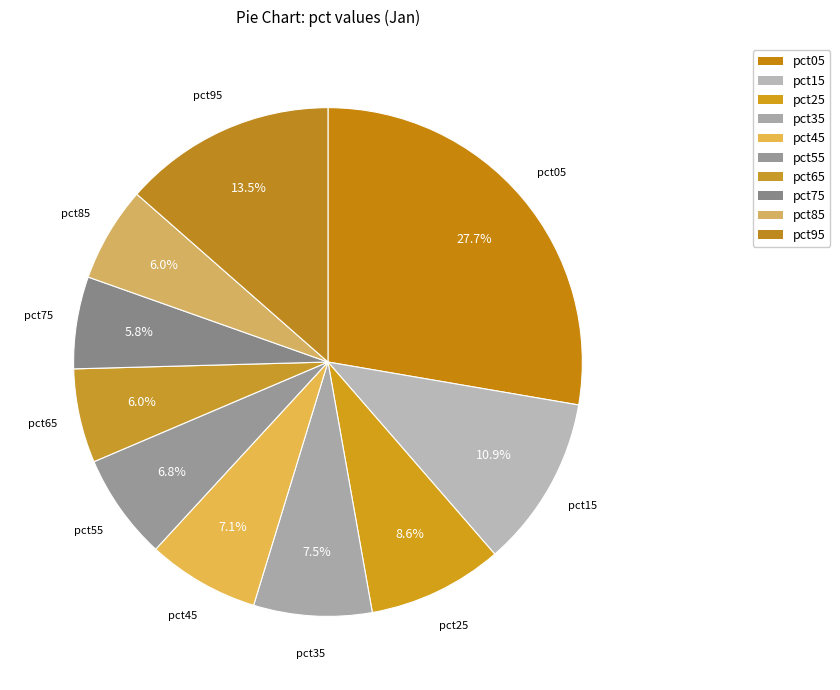

What percentage is the pct65 slice, to the nearest percent?

6%